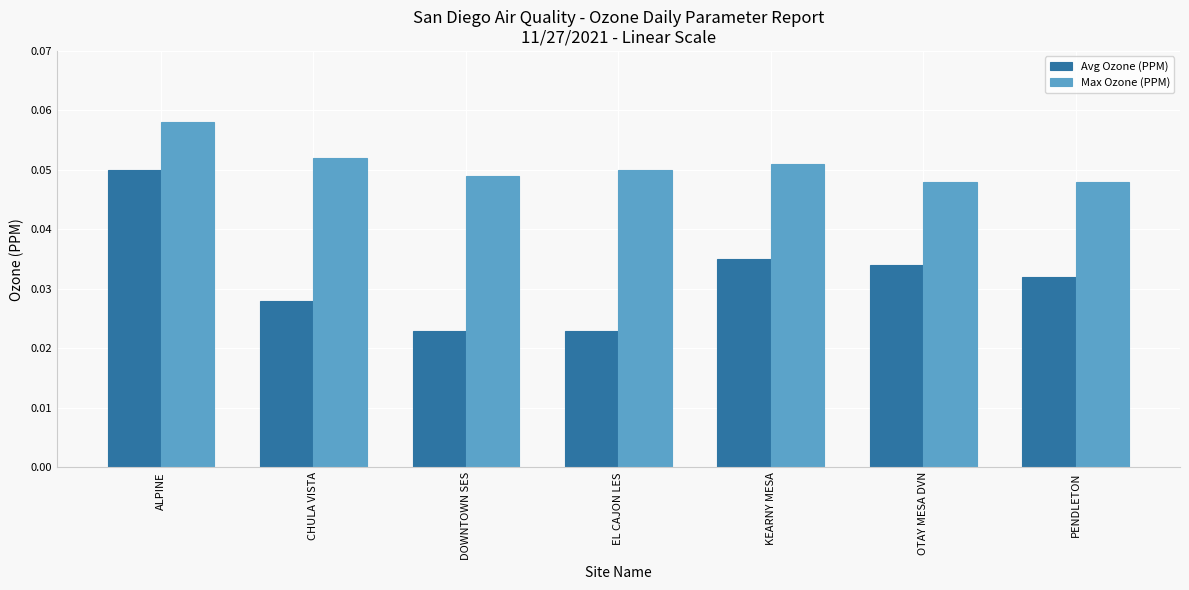

How many groups of bars are there?

7